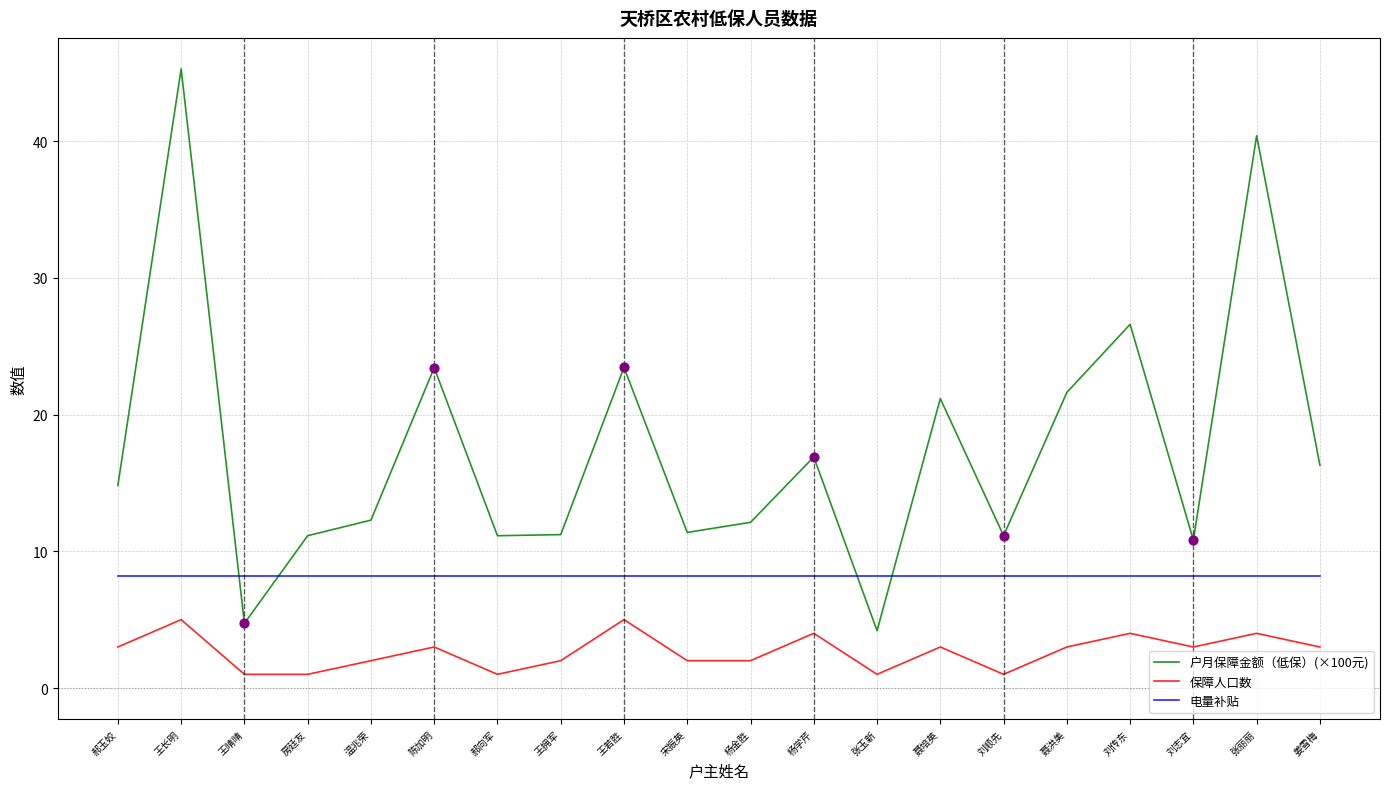

What are all the series names shown in the legend?

户月保障金额（低保）(×100元), 保障人口数, 电量补贴